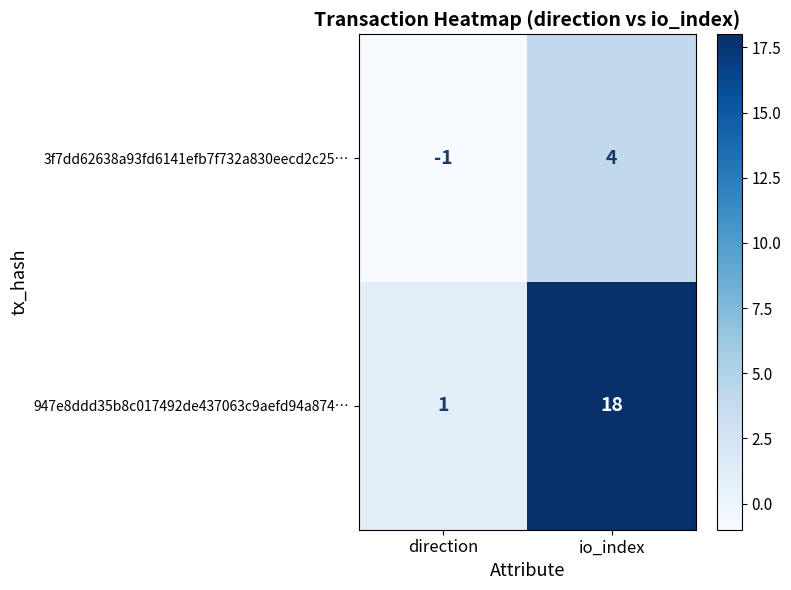

Reading left to right, what are all the values shown in this chart?

3f7dd62638a93fd6141efb7f732a830eecd2c25…: direction=-1	io_index=4
947e8ddd35b8c017492de437063c9aefd94a874…: direction=1	io_index=18